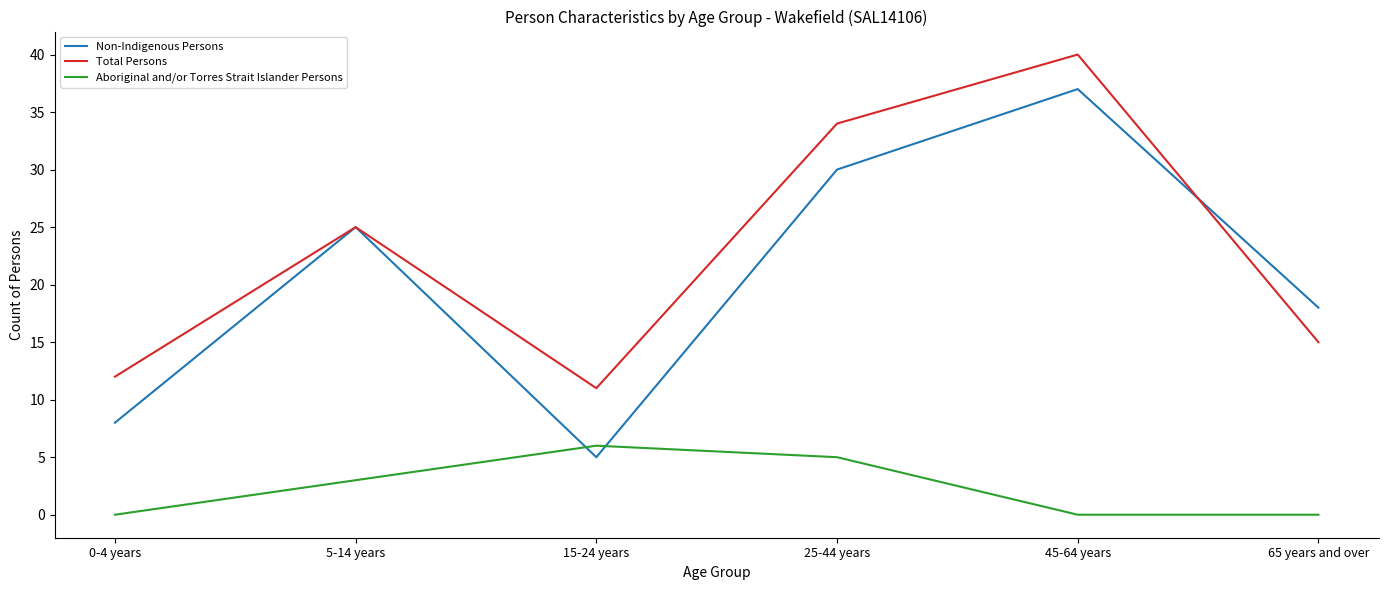

What is the difference between the maximum and minimum values in the Total Persons series?

29